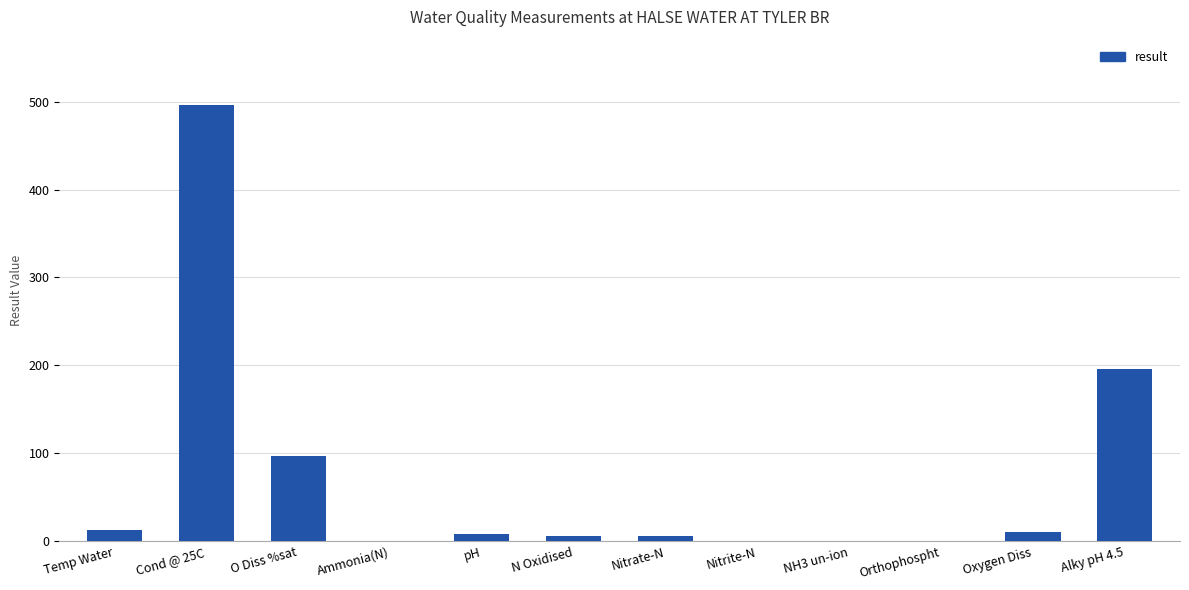

Is it true that the value at pH is 8.0?

True